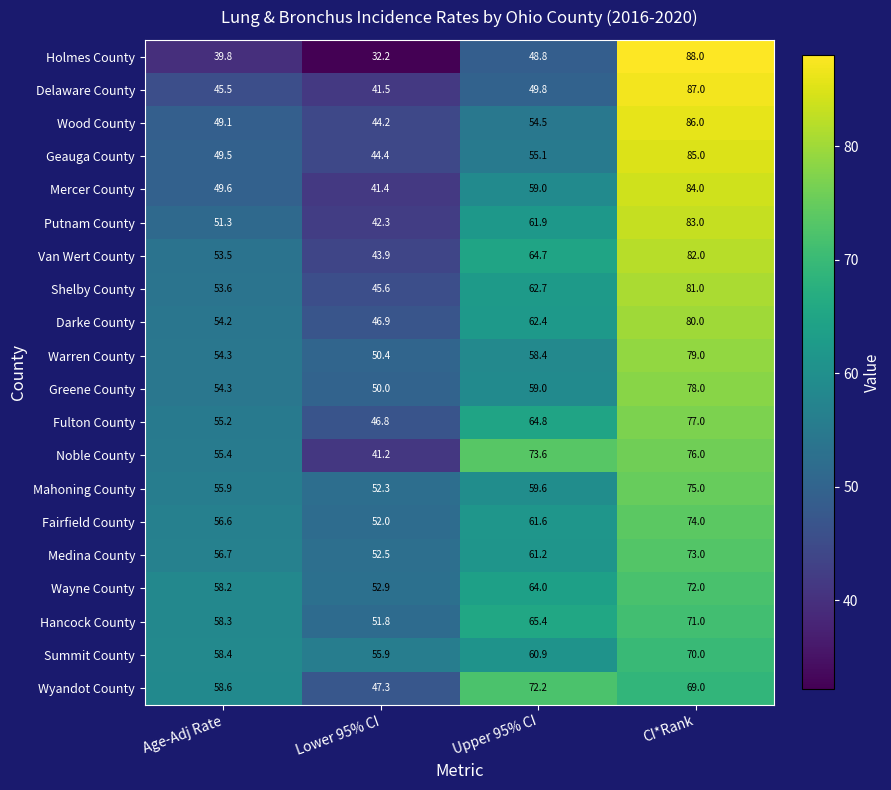

What is the sum of all Geauga County values?

234.0